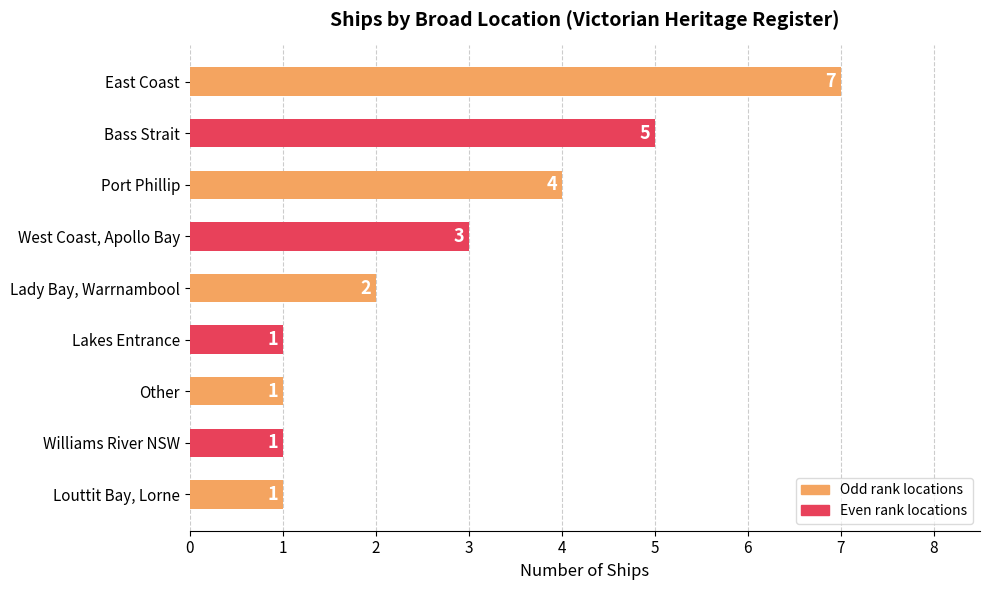

The value at Bass Strait is 5. True or false?

True